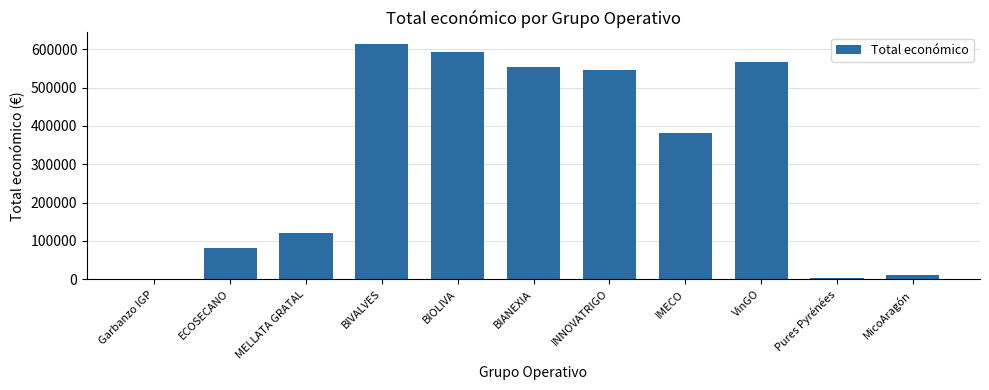

Reading left to right, transcribe all the data shown in this chart.

0	80800	120000	613256	592475	553196	544637	380777	566298	4320	12000